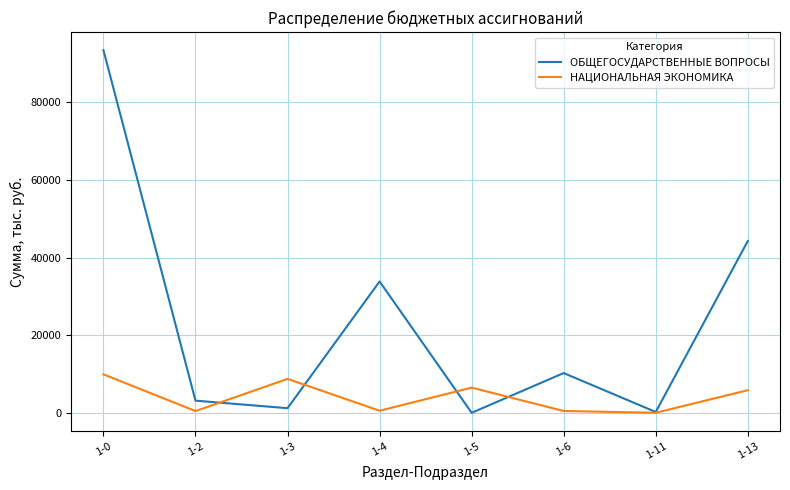

How many lines are shown in the chart?

2